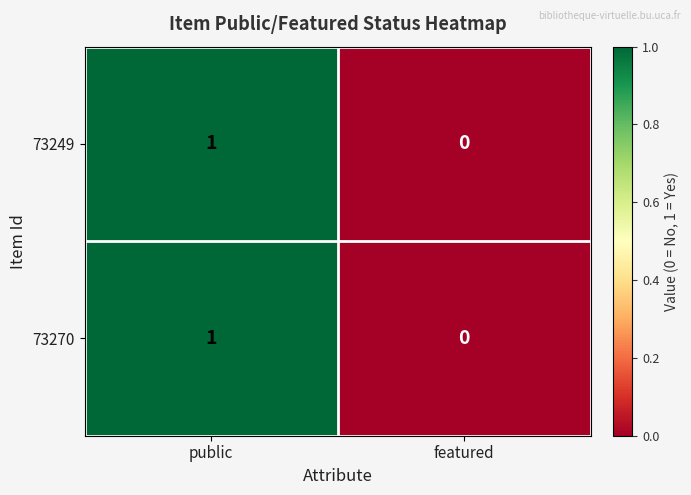

True or false: 73249 has a value of 0 at featured.

True